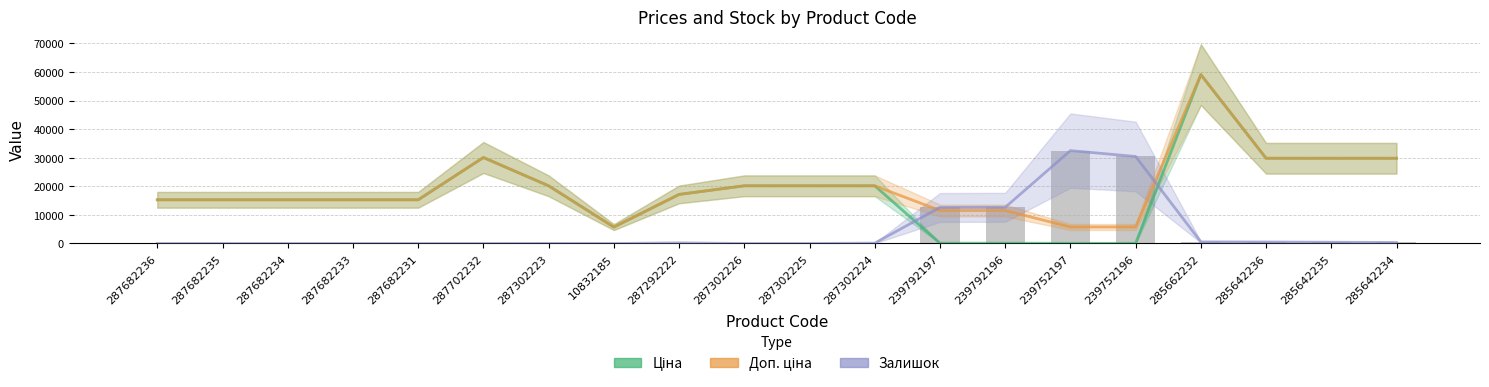

What is the difference between the maximum and minimum values in the Ціна series?

59018.0